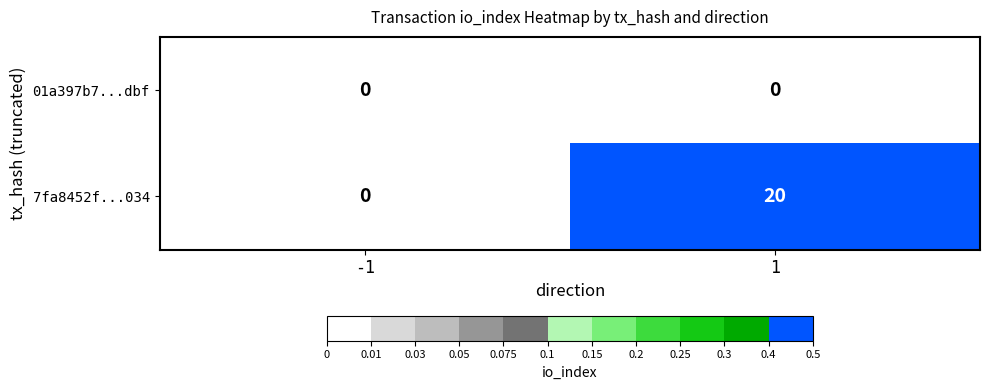

How many categories are shown in the chart?

2